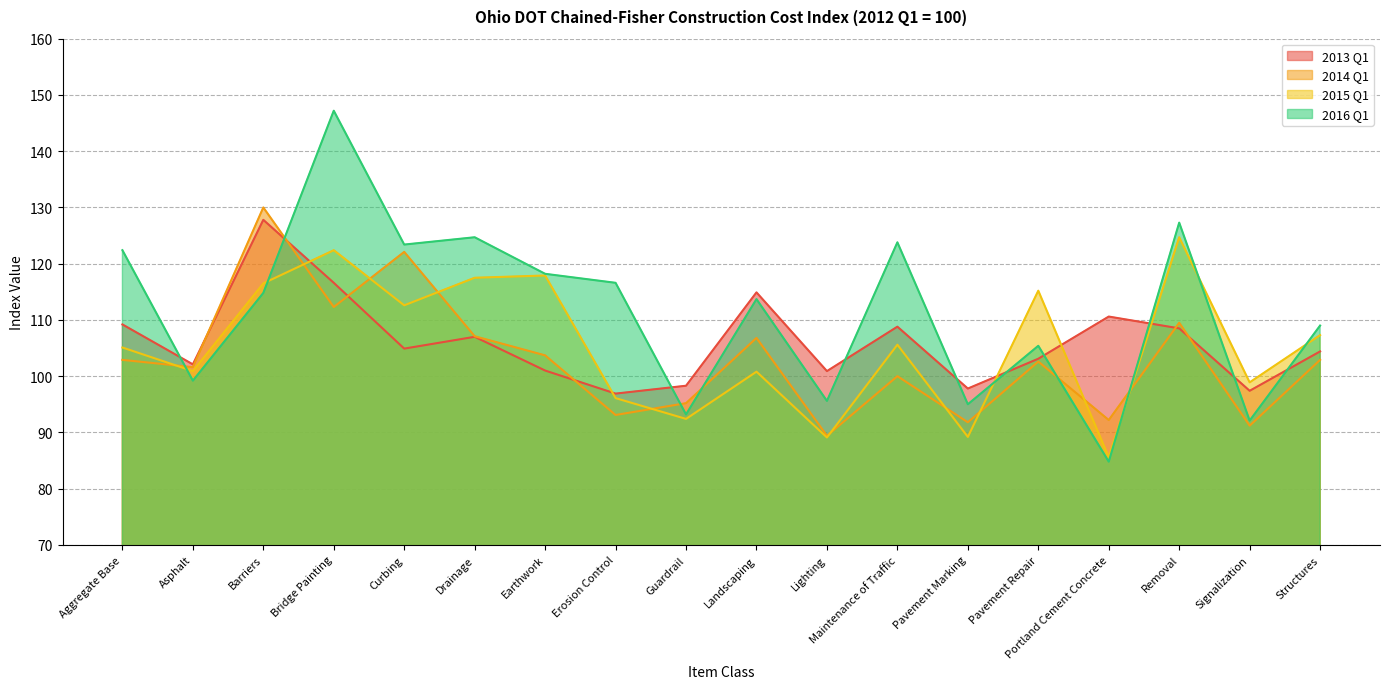

At which category is the sum across all series the highest?

Bridge Painting